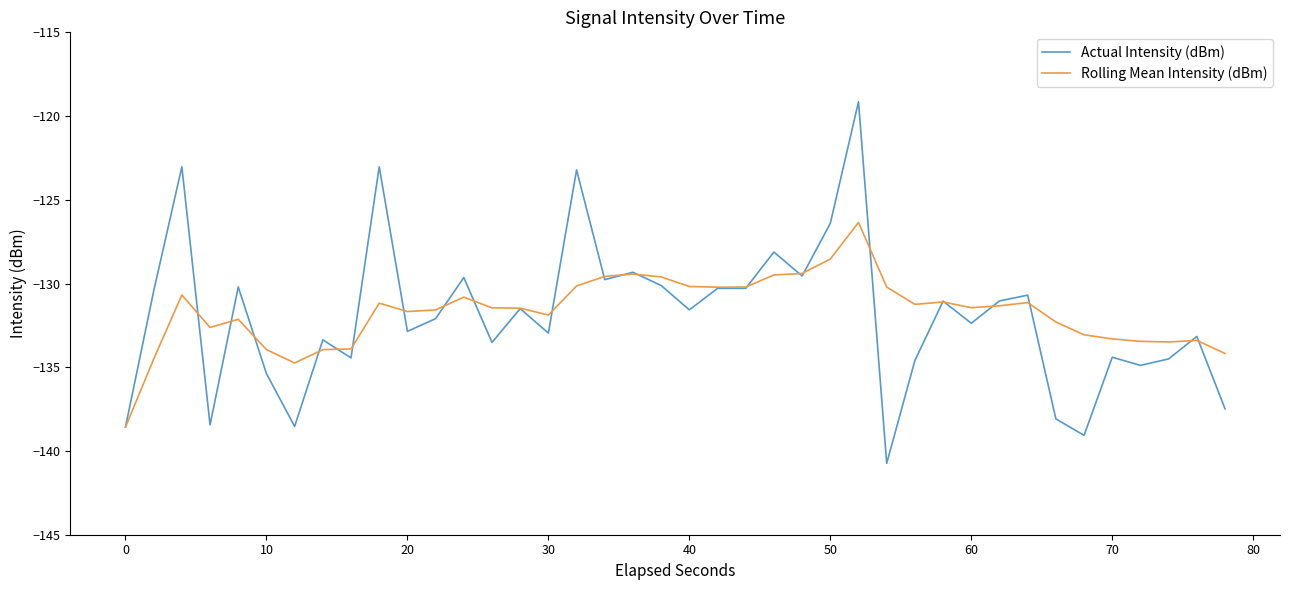

What is the maximum value shown in the chart?

-119.1